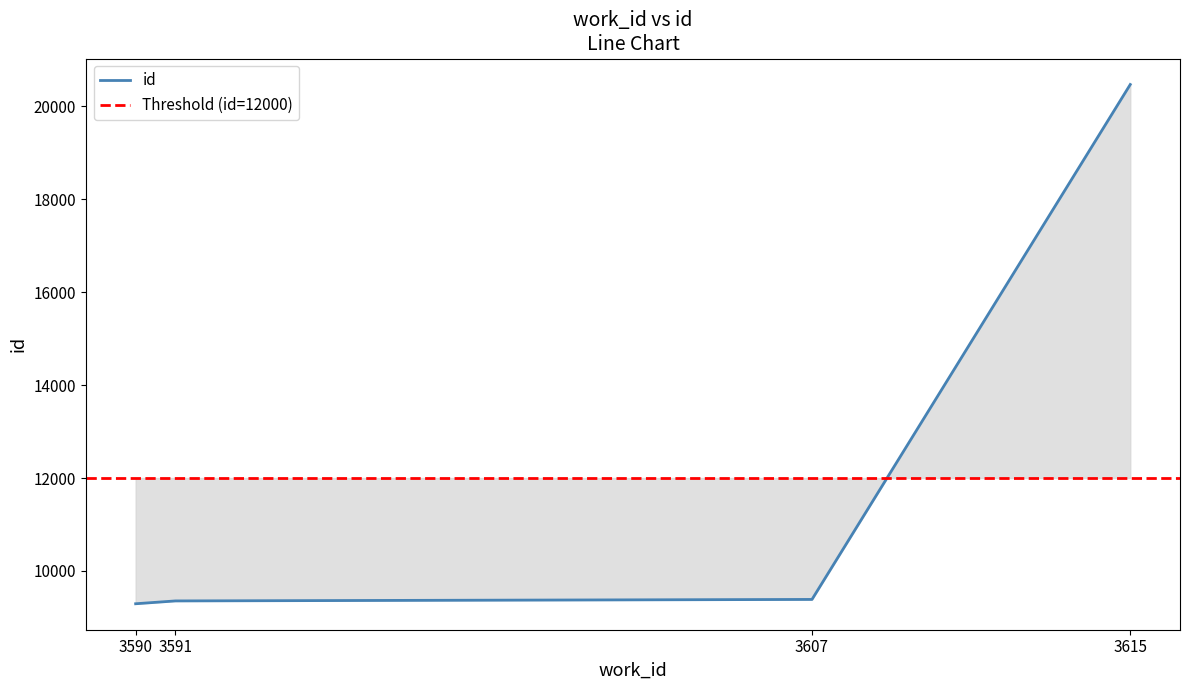

What is the average value?

12126